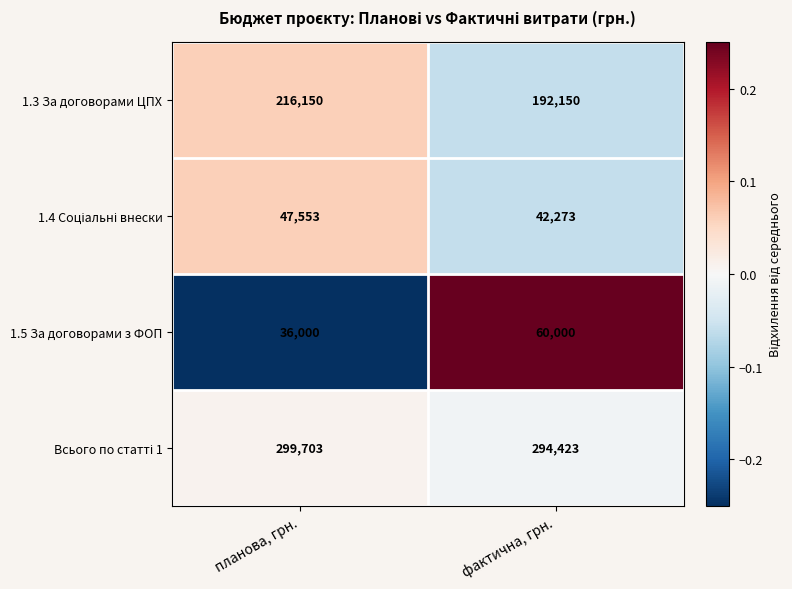

Is it true that 1.5 За договорами з ФОП equals 36000 at планова, грн.?

True